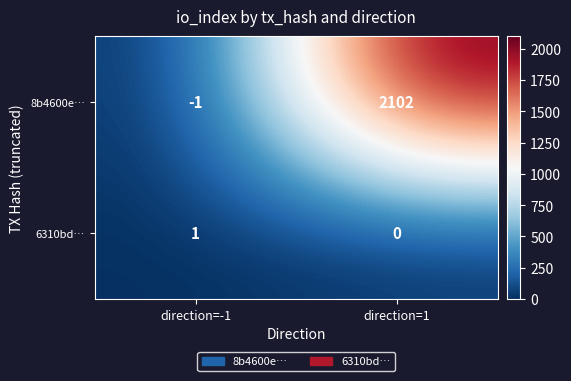

Rank the series at direction=1 from highest to lowest value.

8b4600e…, 6310bd…